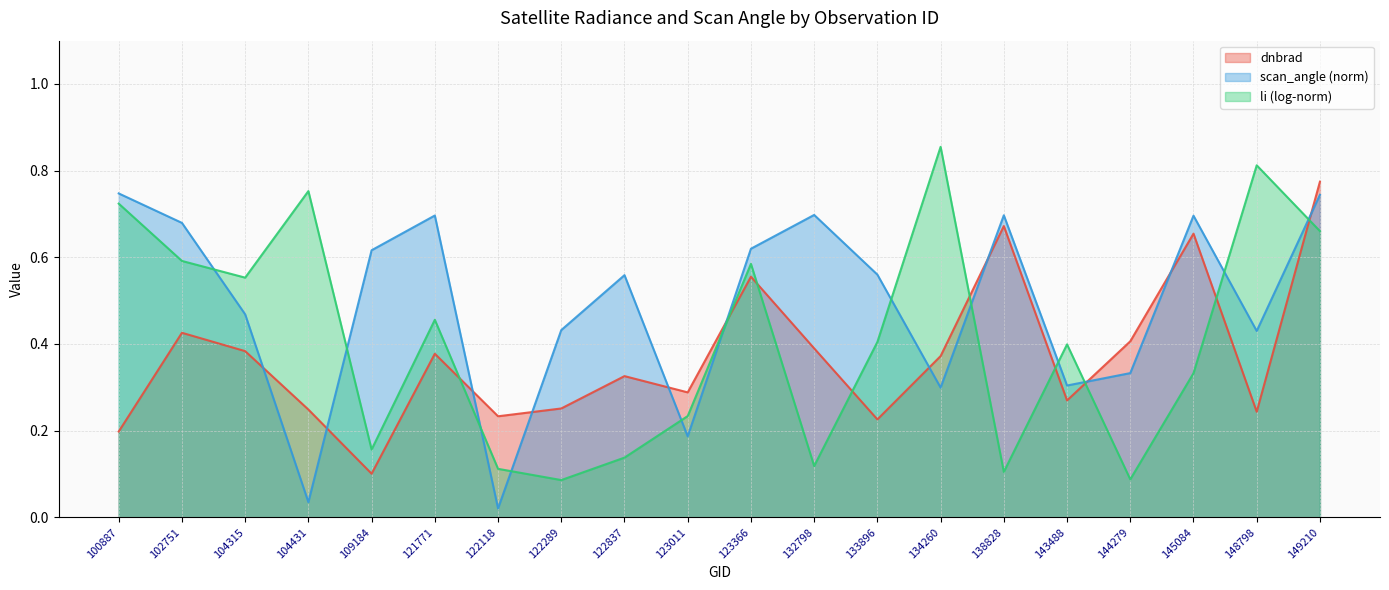

Which series ends up on top after the final intersection of dnbrad and scan_angle?

dnbrad